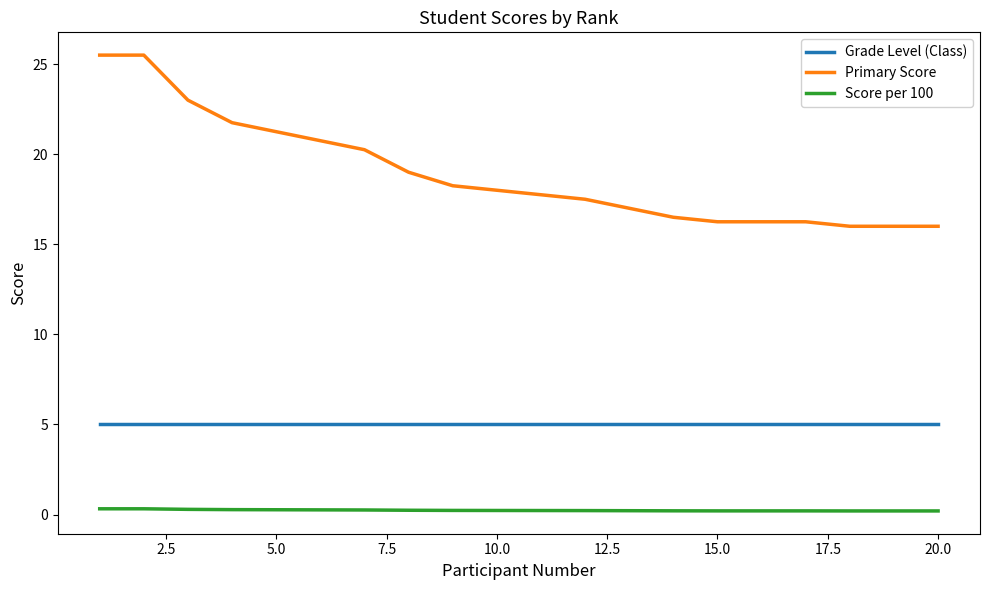

True or false: Primary Score and Grade Level (Class) cross at least once.

False